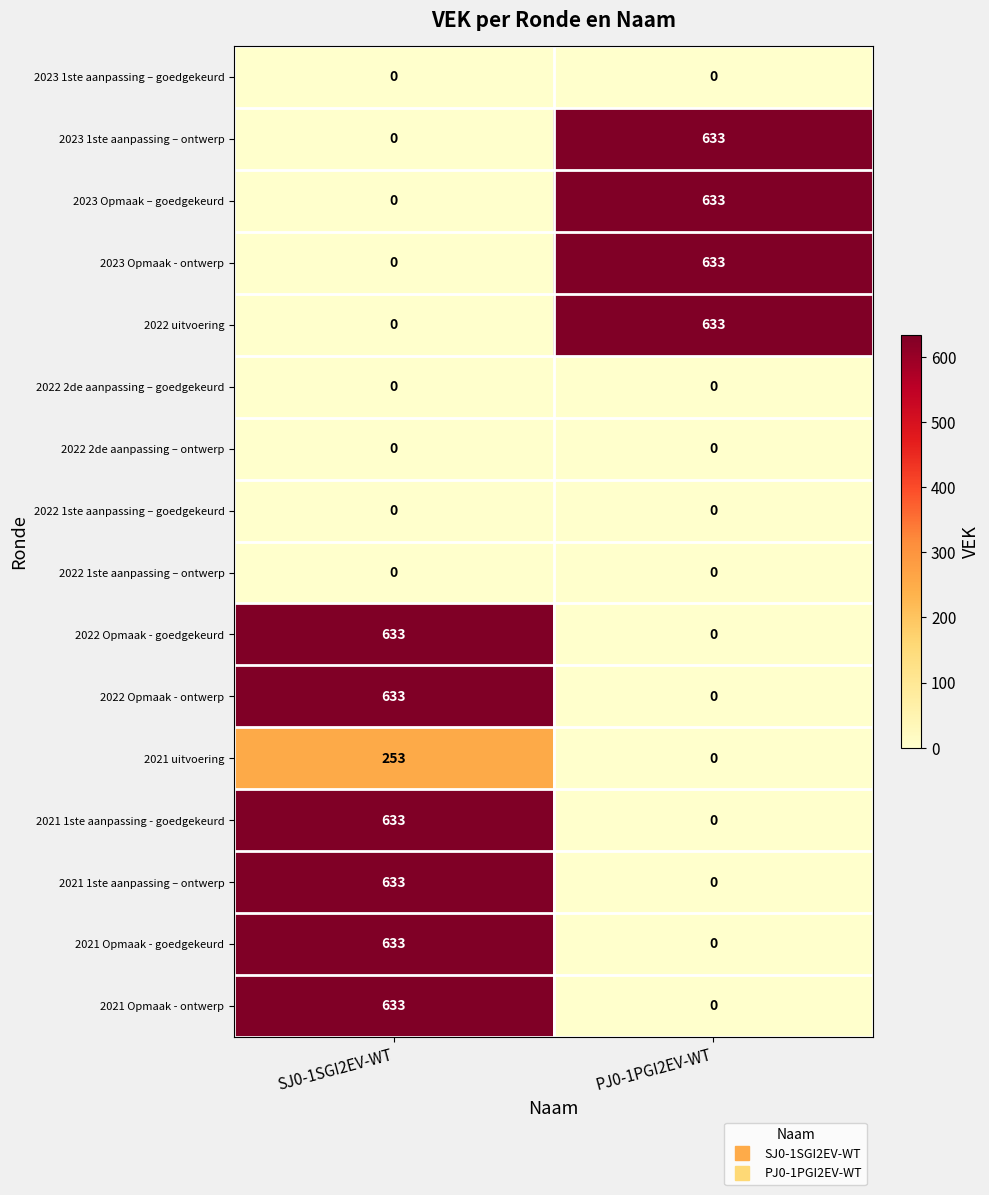

At how many categories does at least one series exceed 140?

2